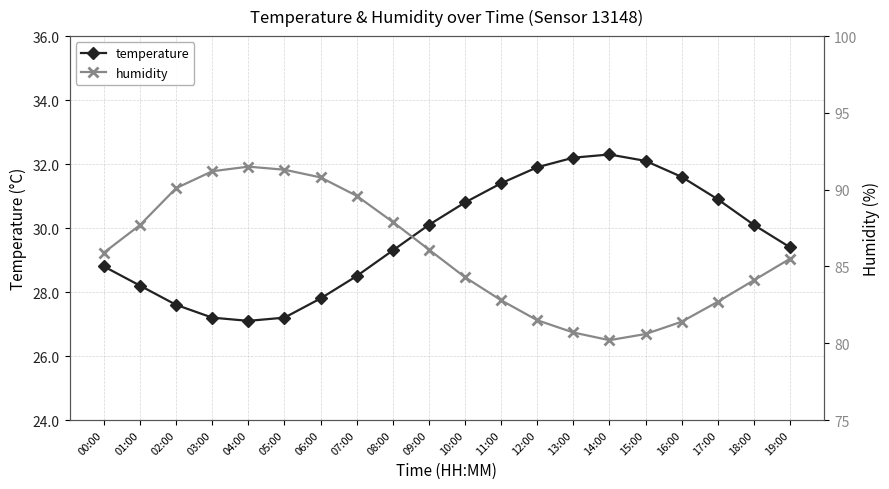

Is the value of humidity at 13:00 greater than the value of temperature at 18:00?

Yes